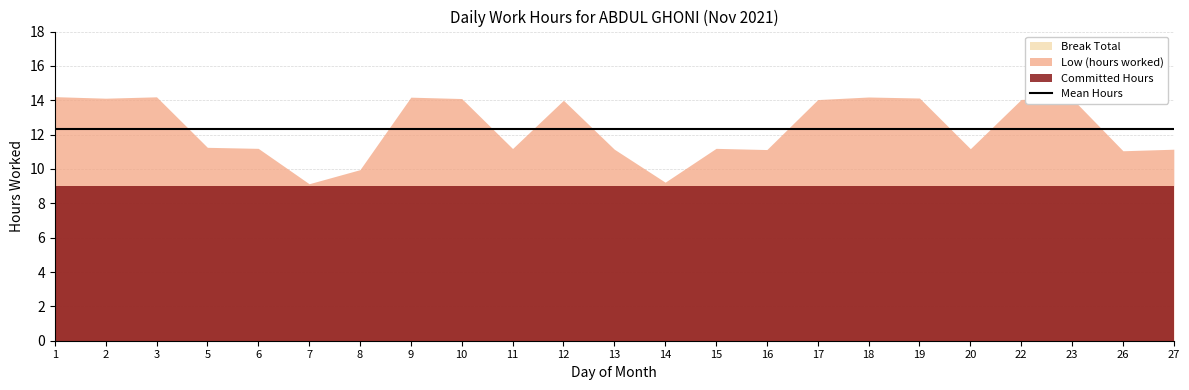

Where is Break Total nearest to the value 0?

1